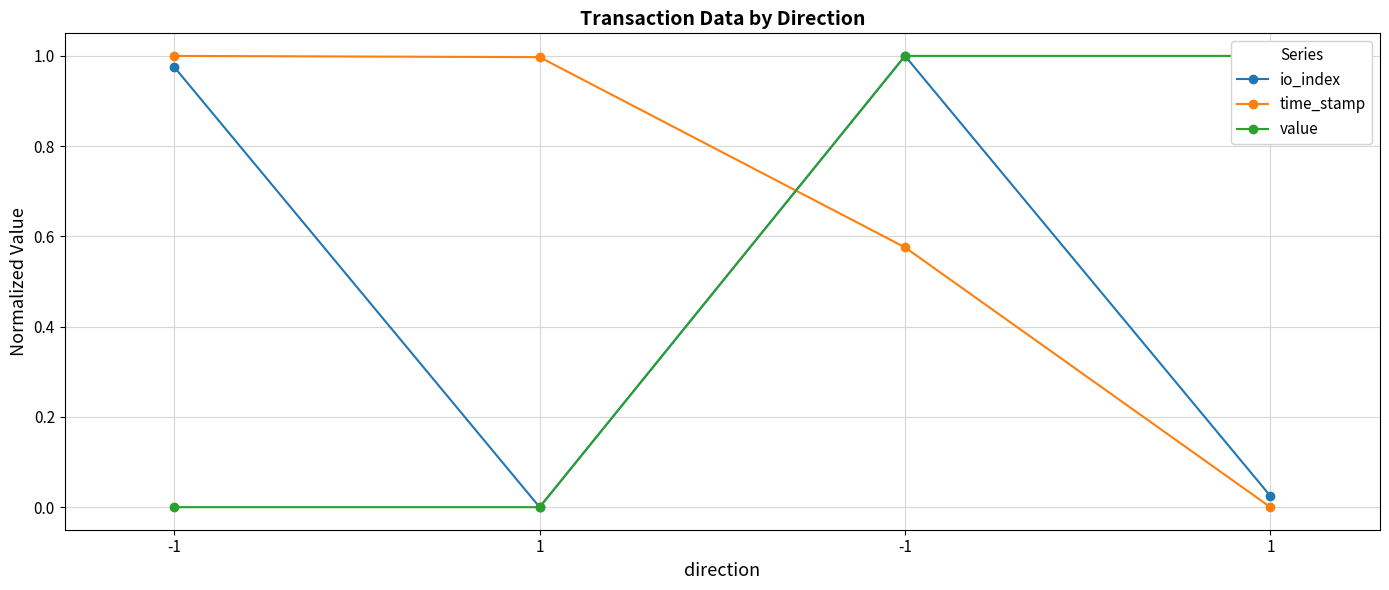

True or false: io_index has more than 2 interior local peaks.

False